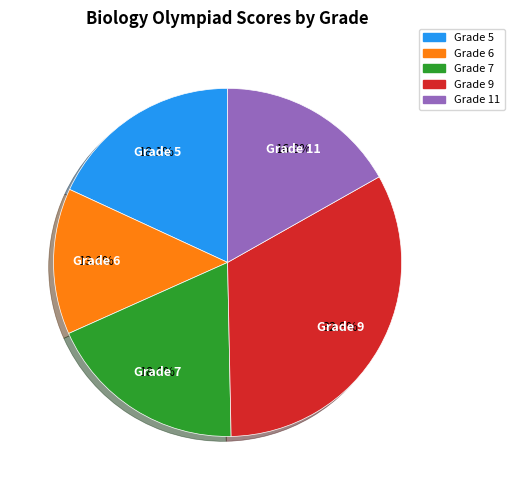

To the nearest percent, what is the average slice percentage?

20%